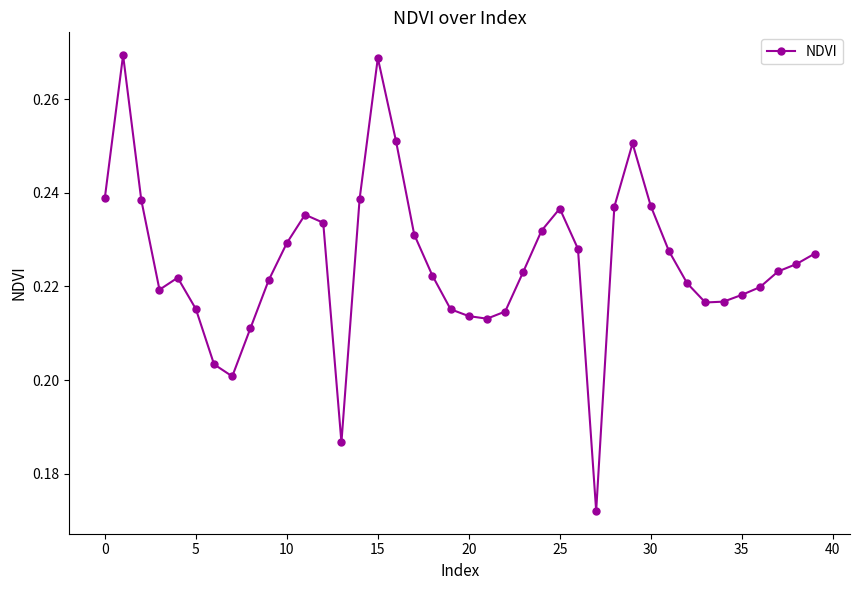

True or false: the data has more than 0 interior local peaks.

True